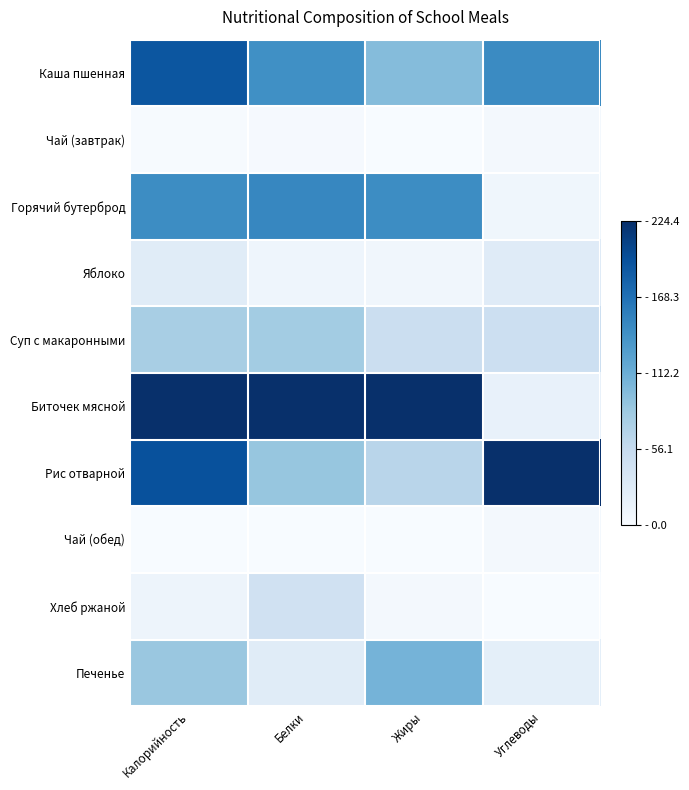

Reading left to right, list all the values displayed in this chart.

Каша пшенная: Калорийность=0.9	Белки=0.6	Жиры=0.4	Углеводы=0.7
Чай (завтрак): Калорийность=0.0	Белки=0.0	Жиры=0.0	Углеводы=0.0
Горячий бутерброд: Калорийность=0.6	Белки=0.7	Жиры=0.6	Углеводы=0.0
Яблоко: Калорийность=0.1	Белки=0.0	Жиры=0.0	Углеводы=0.1
Суп с макаронными: Калорийность=0.3	Белки=0.4	Жиры=0.2	Углеводы=0.2
Биточек мясной: Калорийность=1.0	Белки=1.0	Жиры=1.0	Углеводы=0.1
Рис отварной: Калорийность=0.9	Белки=0.4	Жиры=0.3	Углеводы=1.0
Чай (обед): Калорийность=0.0	Белки=0.0	Жиры=0.0	Углеводы=0.0
Хлеб ржаной: Калорийность=0.0	Белки=0.2	Жиры=0.0	Углеводы=0.0
Печенье: Калорийность=0.4	Белки=0.1	Жиры=0.5	Углеводы=0.1